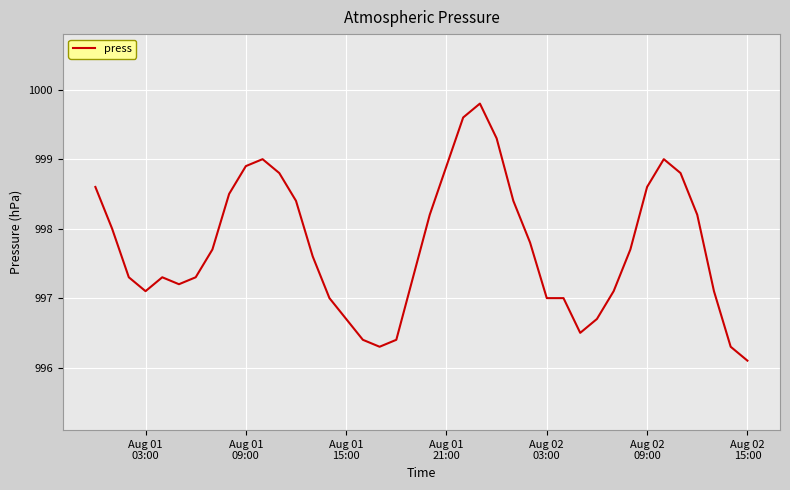

What is the difference between the maximum and minimum values?

3.7